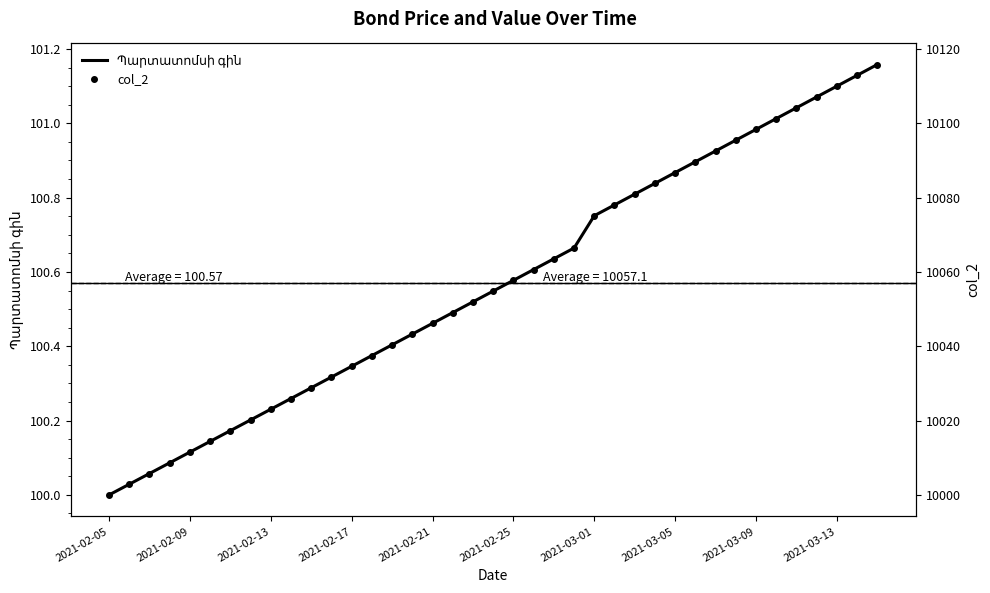

How many data points in col_2 are above 10054?

20